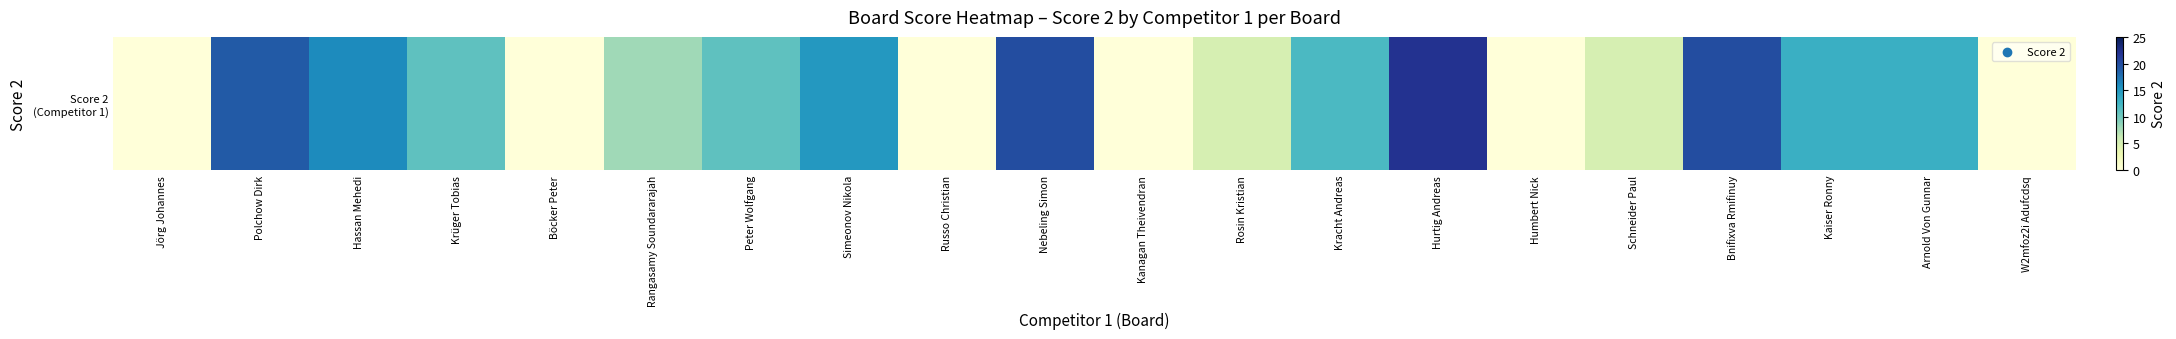

Is it true that the value at Kanagan Theivendran is -14?

False